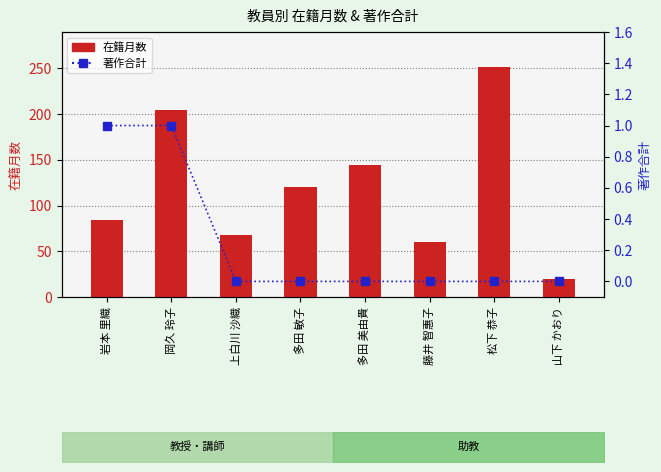

What is the label of the 4th bar from the left?

多田 敏子